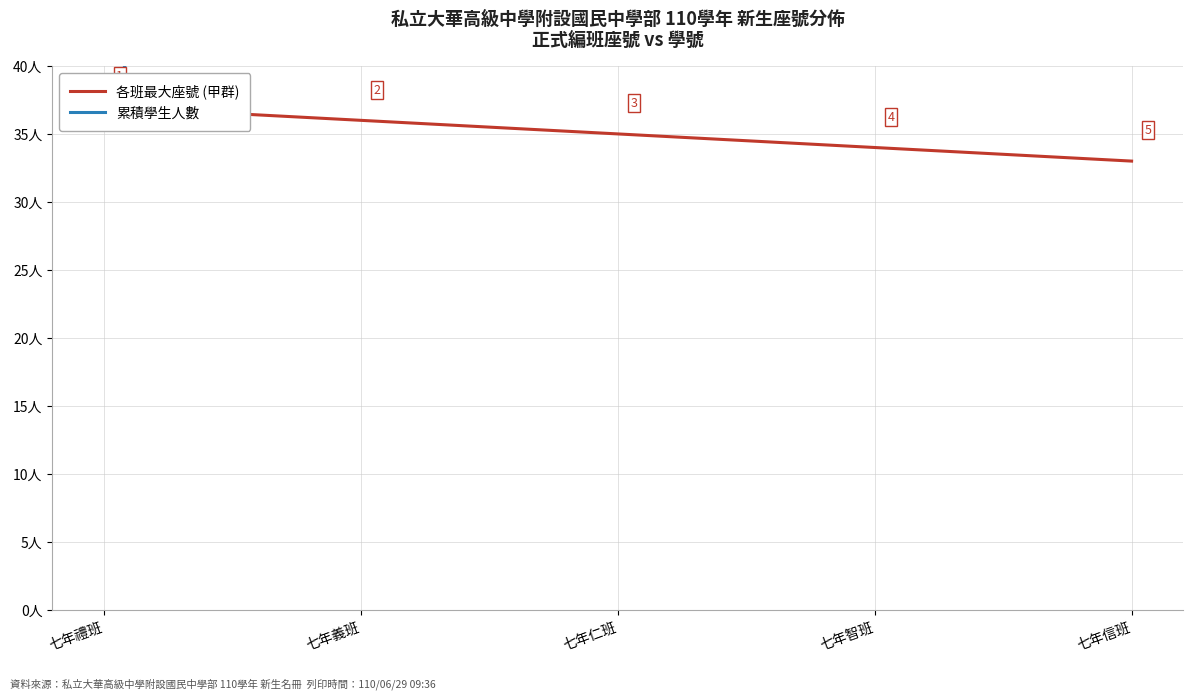

Read the 累積學生人數 value at 七年義班.

73